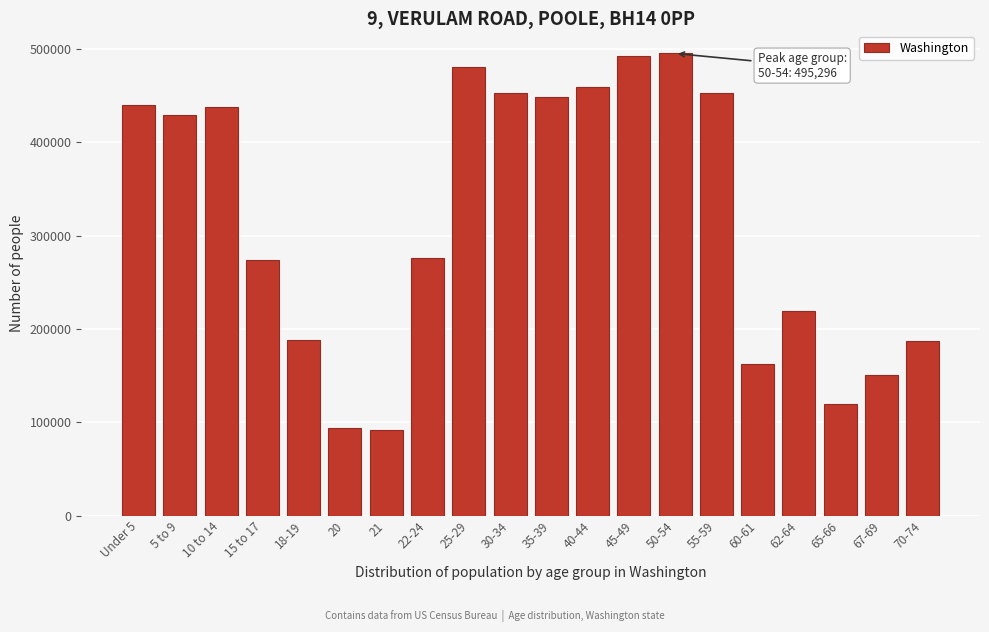

What is the difference between the second highest and minimum values?

401026